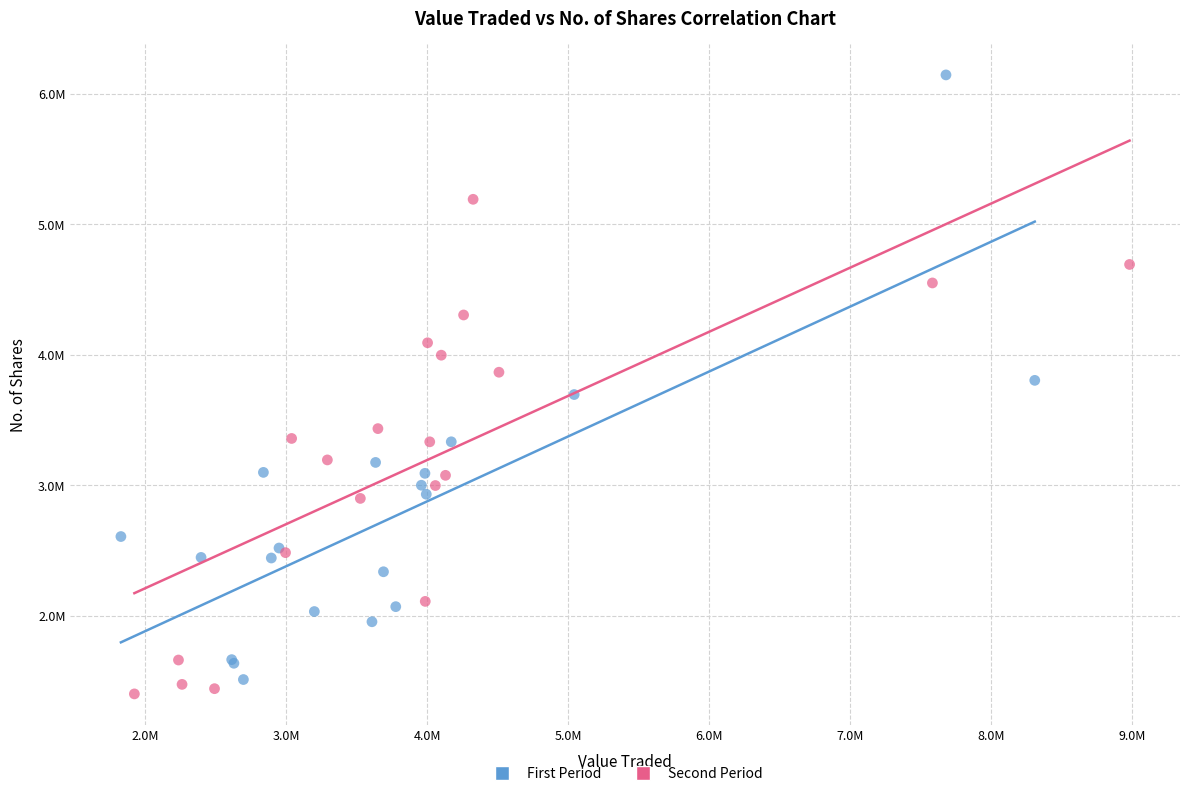

Which series reaches the minimum Y coordinate?

Second Period